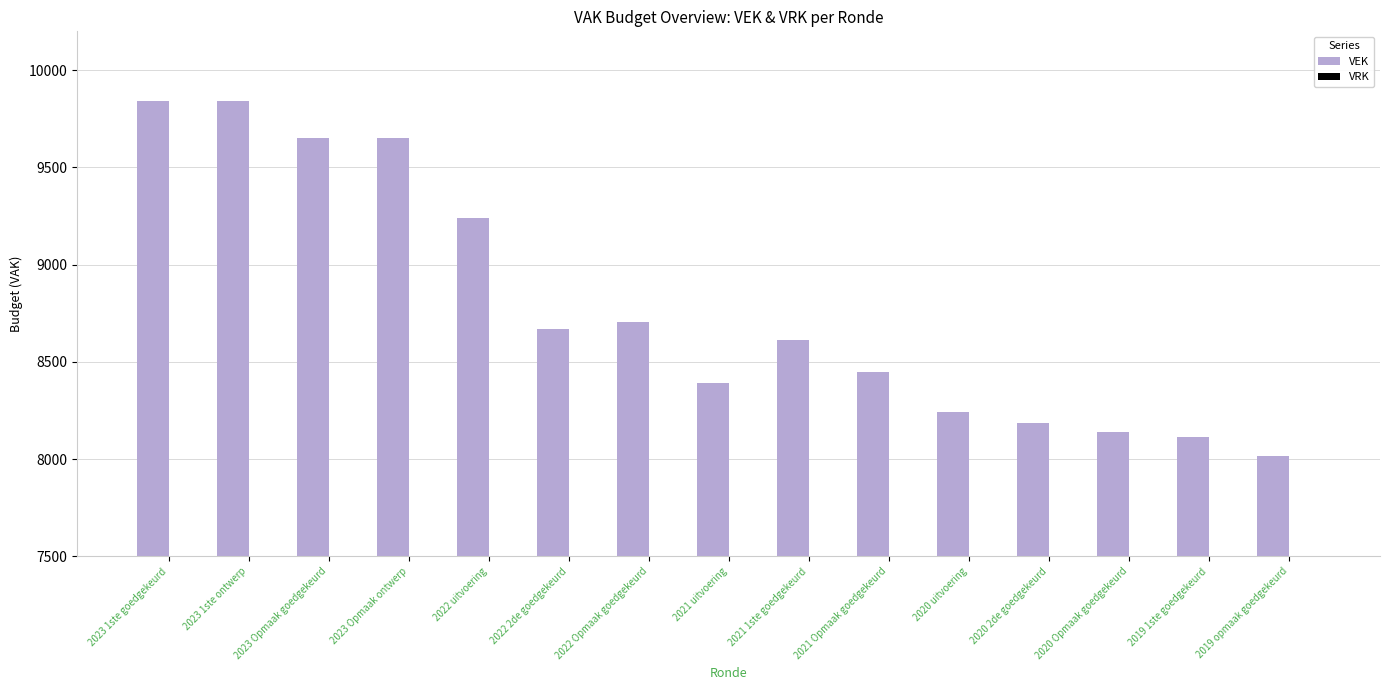

What is the label of the 2nd bar from the left?

2023 1ste ontwerp